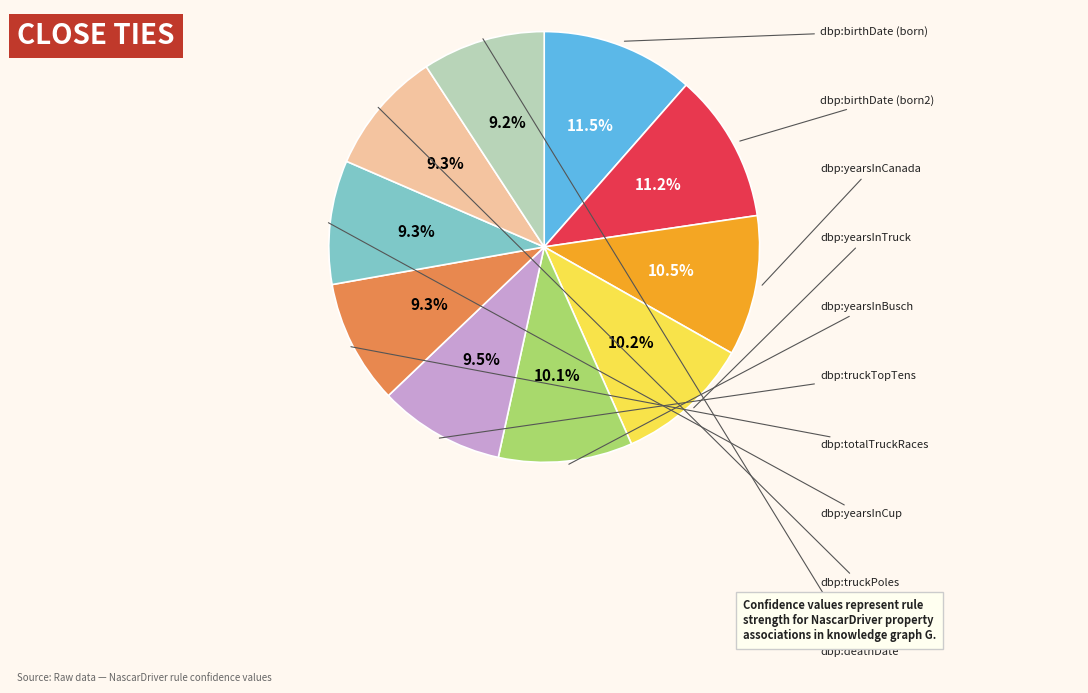

Is there any slice that represents more than half of the pie?

No